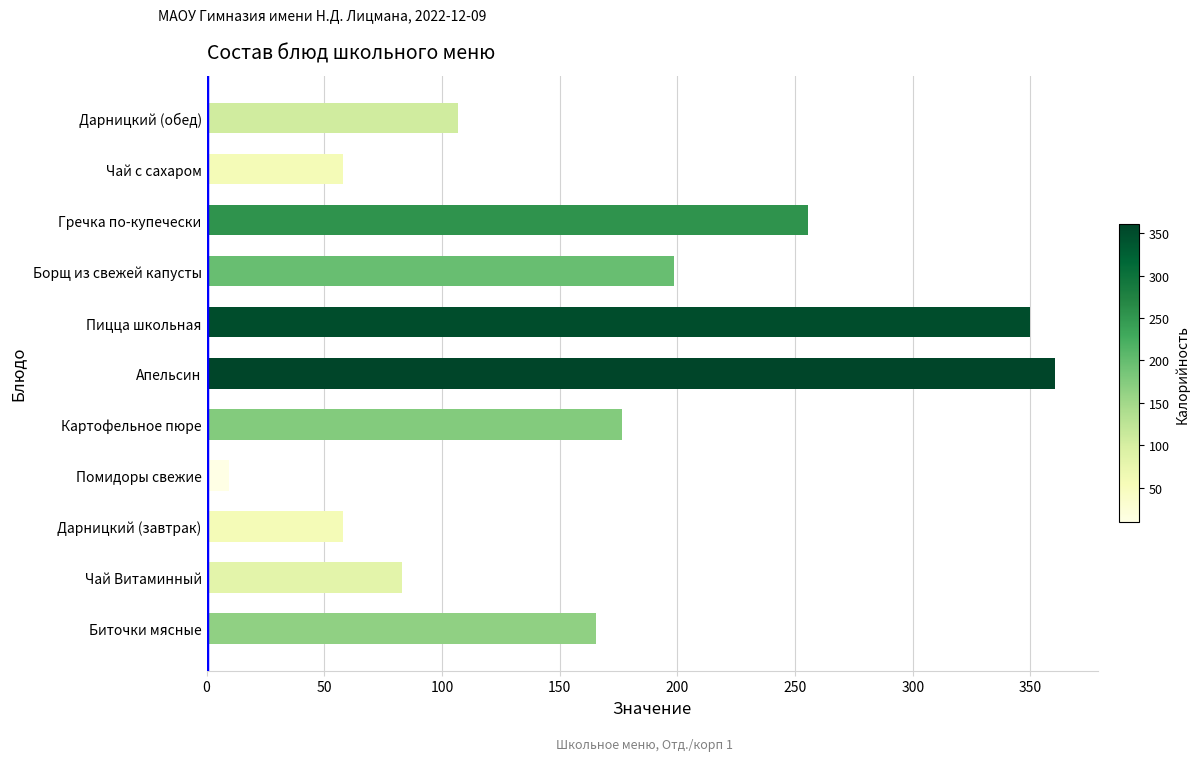

What is the difference between the second highest and second lowest values?

292.0